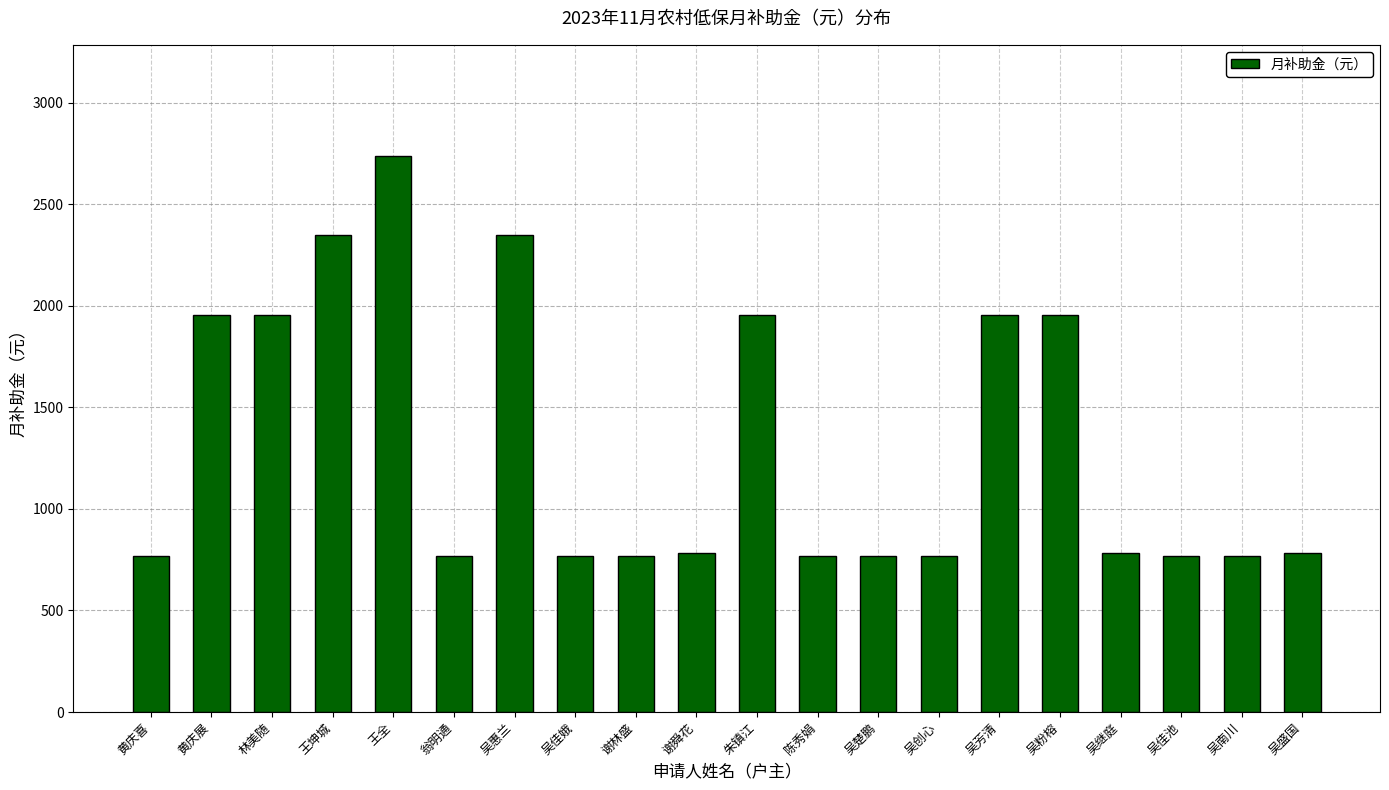

What is the difference between the maximum and second lowest values?

1971